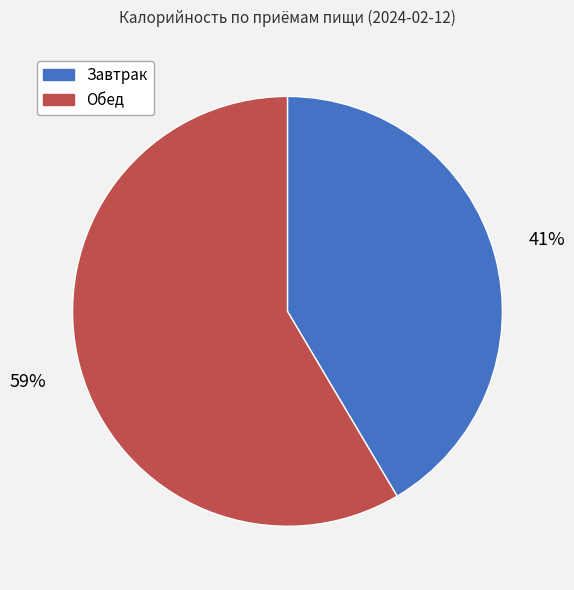

To the nearest percent, what is the average slice percentage?

50%